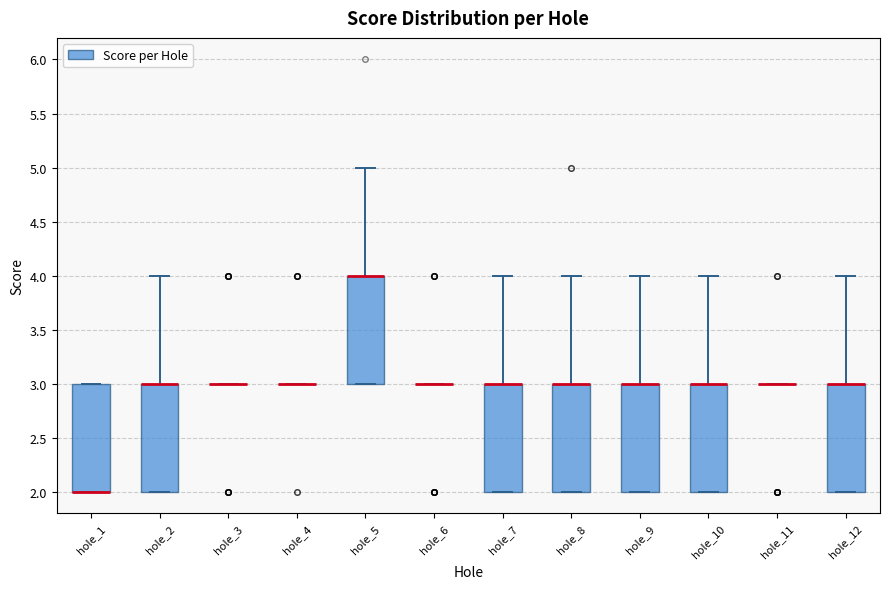

Reading left to right, transcribe this box plot: for each box, give where its median line is, the range the box spans, and where its two whiskers end, as read against the y-axis. The values are not printed on the chart, so give them approximately, as read against the axis.

hole_1: median 2 (drawn on the box's lower edge), box 2 to 3, whiskers 2 to 3
hole_2: median 3 (drawn on the box's upper edge), box 2 to 3, whiskers 2 to 4
hole_3: box collapsed to a line at 3, whiskers 3 to 3
hole_4: box collapsed to a line at 3, whiskers 3 to 3
hole_5: median 4 (drawn on the box's upper edge), box 3 to 4, whiskers 3 to 5
hole_6: box collapsed to a line at 3, whiskers 3 to 3
hole_7: median 3 (drawn on the box's upper edge), box 2 to 3, whiskers 2 to 4
hole_8: median 3 (drawn on the box's upper edge), box 2 to 3, whiskers 2 to 4
hole_9: median 3 (drawn on the box's upper edge), box 2 to 3, whiskers 2 to 4
hole_10: median 3 (drawn on the box's upper edge), box 2 to 3, whiskers 2 to 4
hole_11: box collapsed to a line at 3, whiskers 3 to 3
hole_12: median 3 (drawn on the box's upper edge), box 2 to 3, whiskers 2 to 4